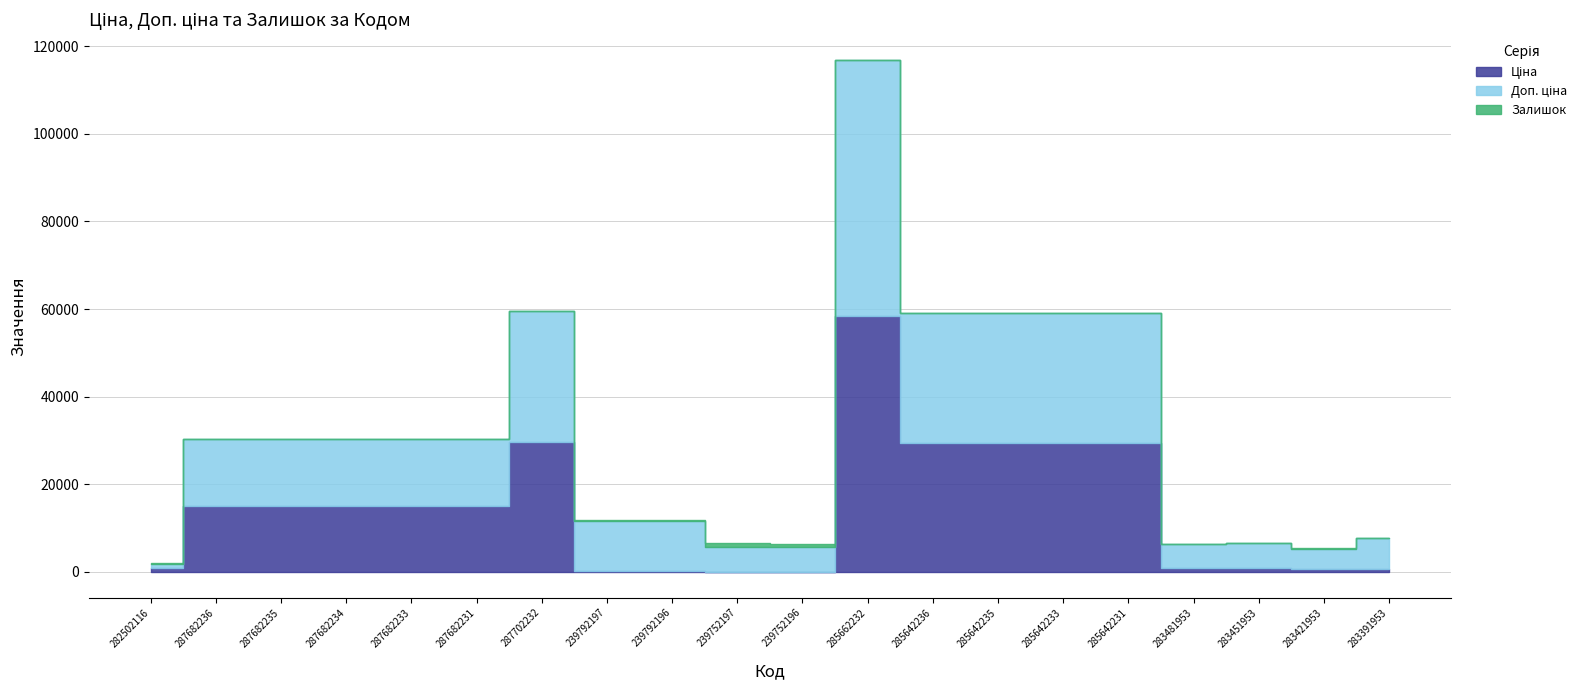

What is the difference between the highest and lowest values at 285642233?

29478.5